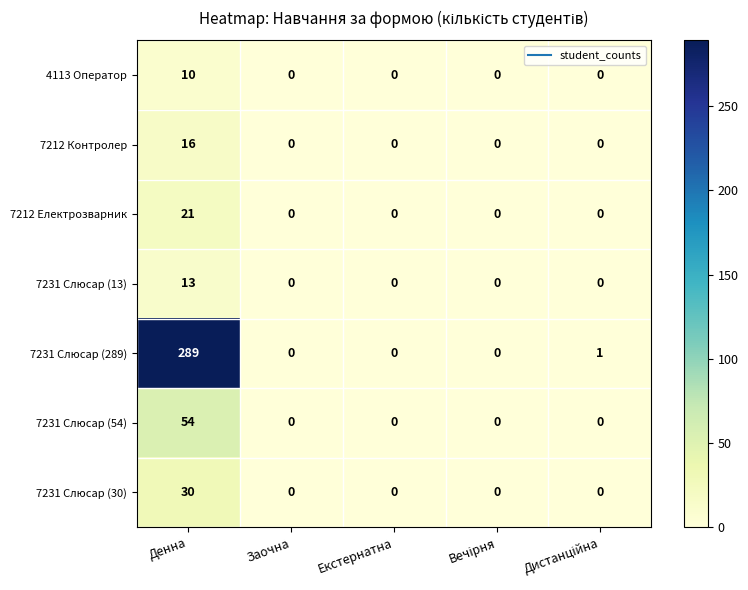

How many distinct data groups are displayed?

7